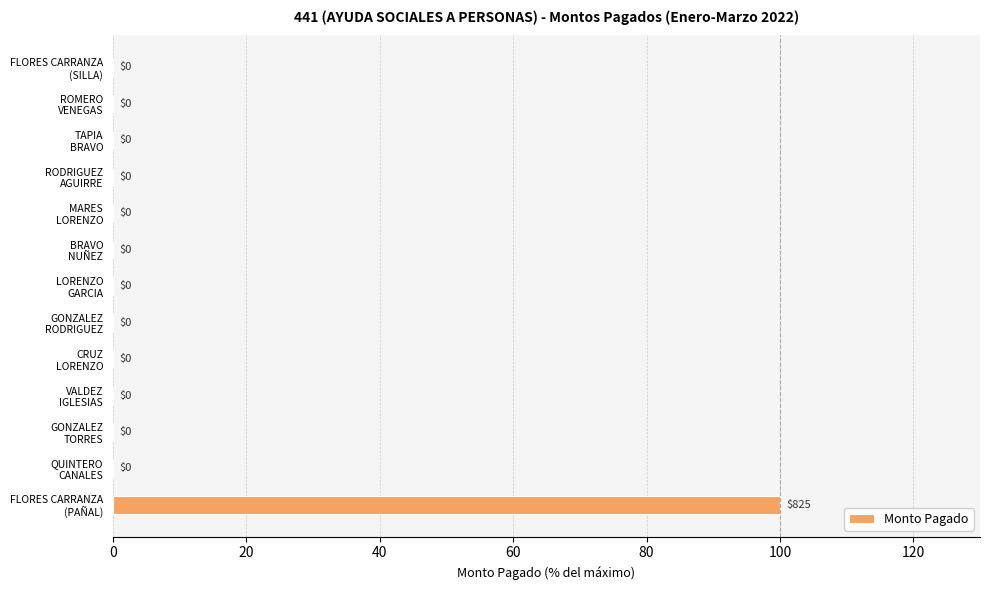

What is the sum of all values?

100